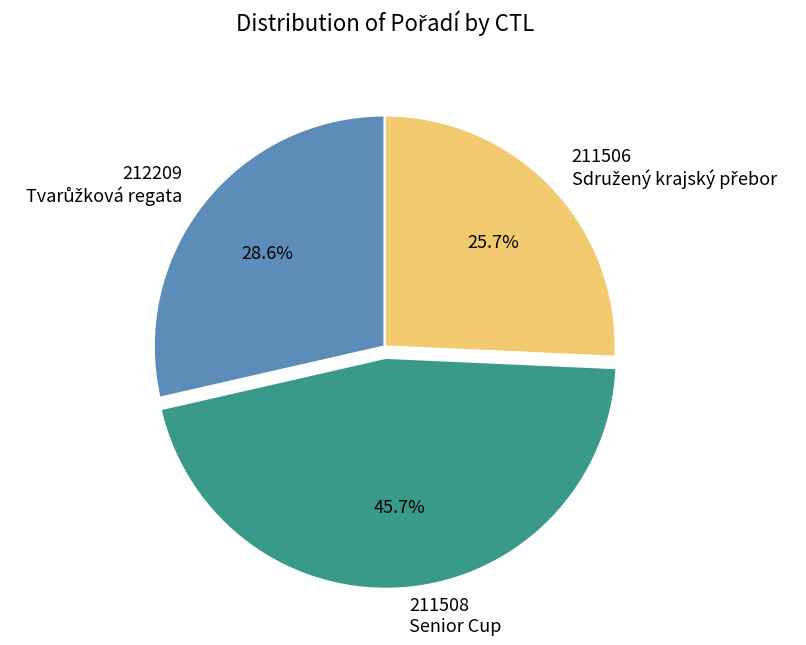

Does any single category account for the majority?

No